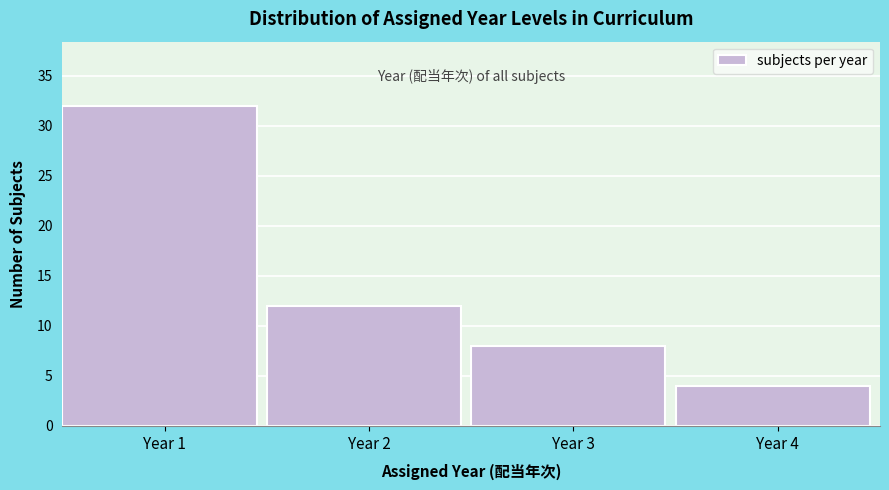

Reading left to right, extract all data points from this chart.

32	12	8	4